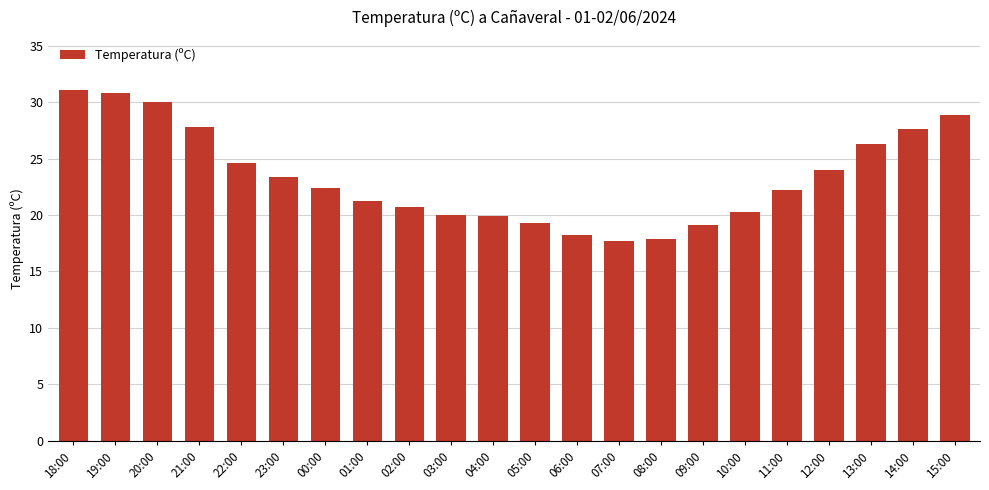

What position from the right is 01:00?

15